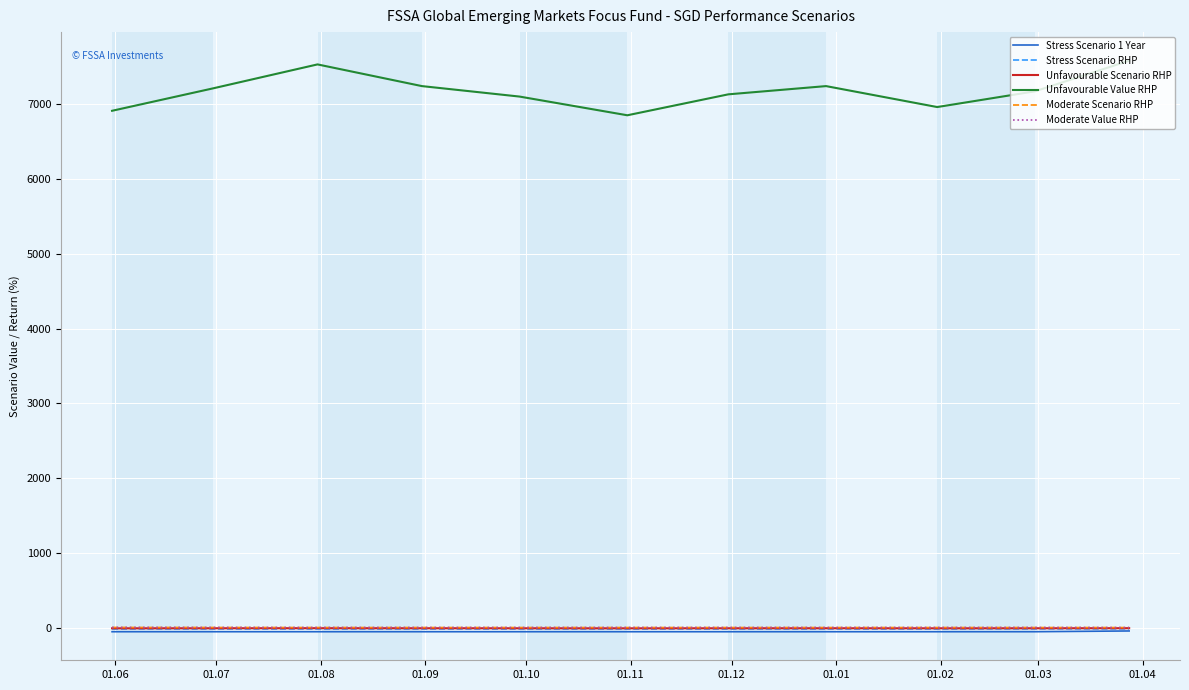

At which category is the sum across all series the highest?

01.04